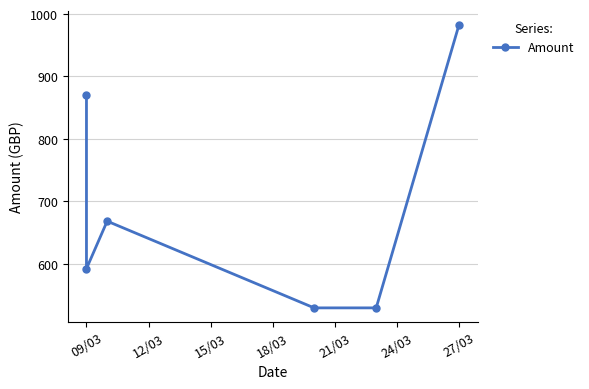

What is the difference between the maximum and minimum values?

453.4